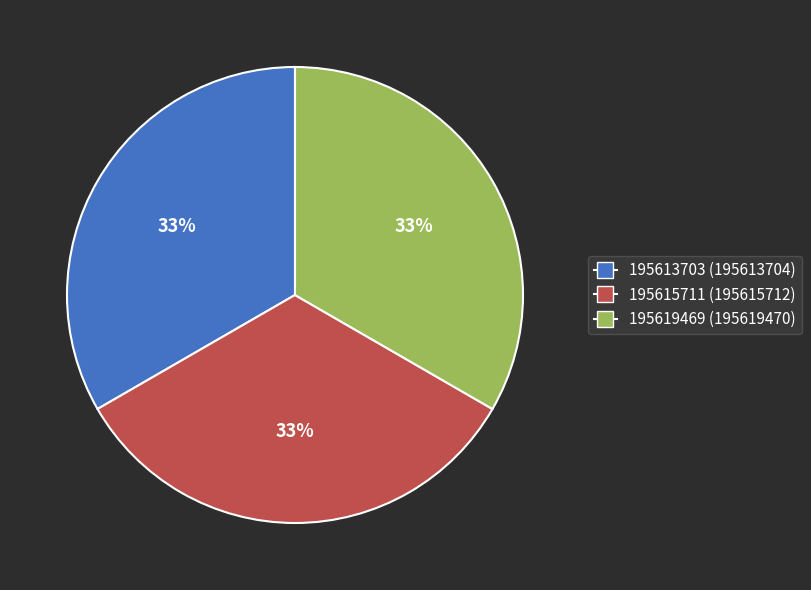

Combined, do 195615711 and 195613703 account for over 50%?

Yes